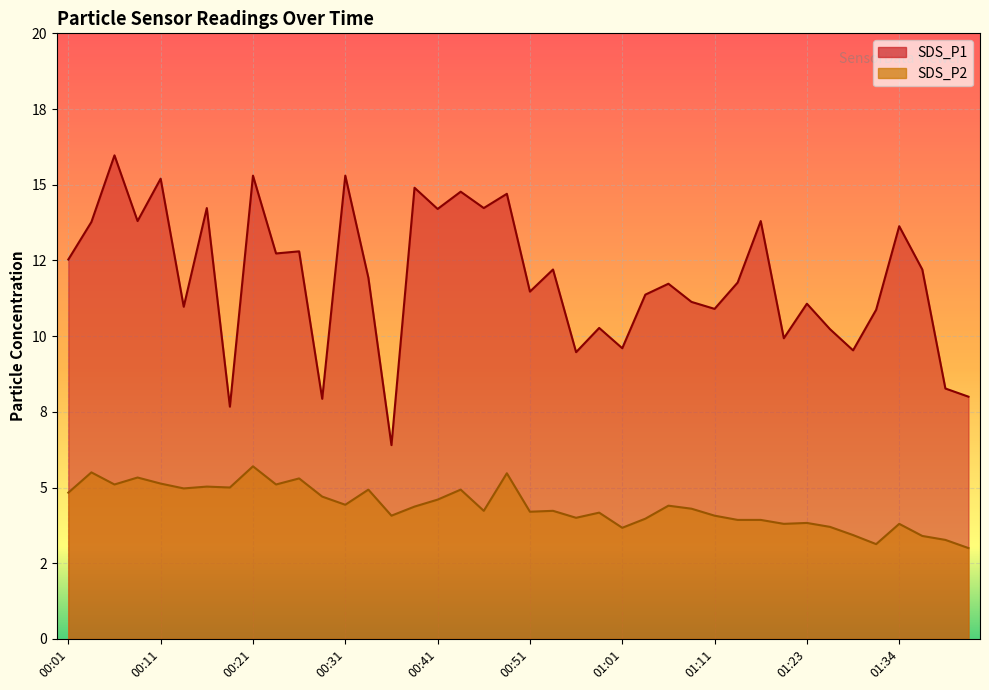

The SDS_P1 series shows 14.8 at 00:43. True or false?

True